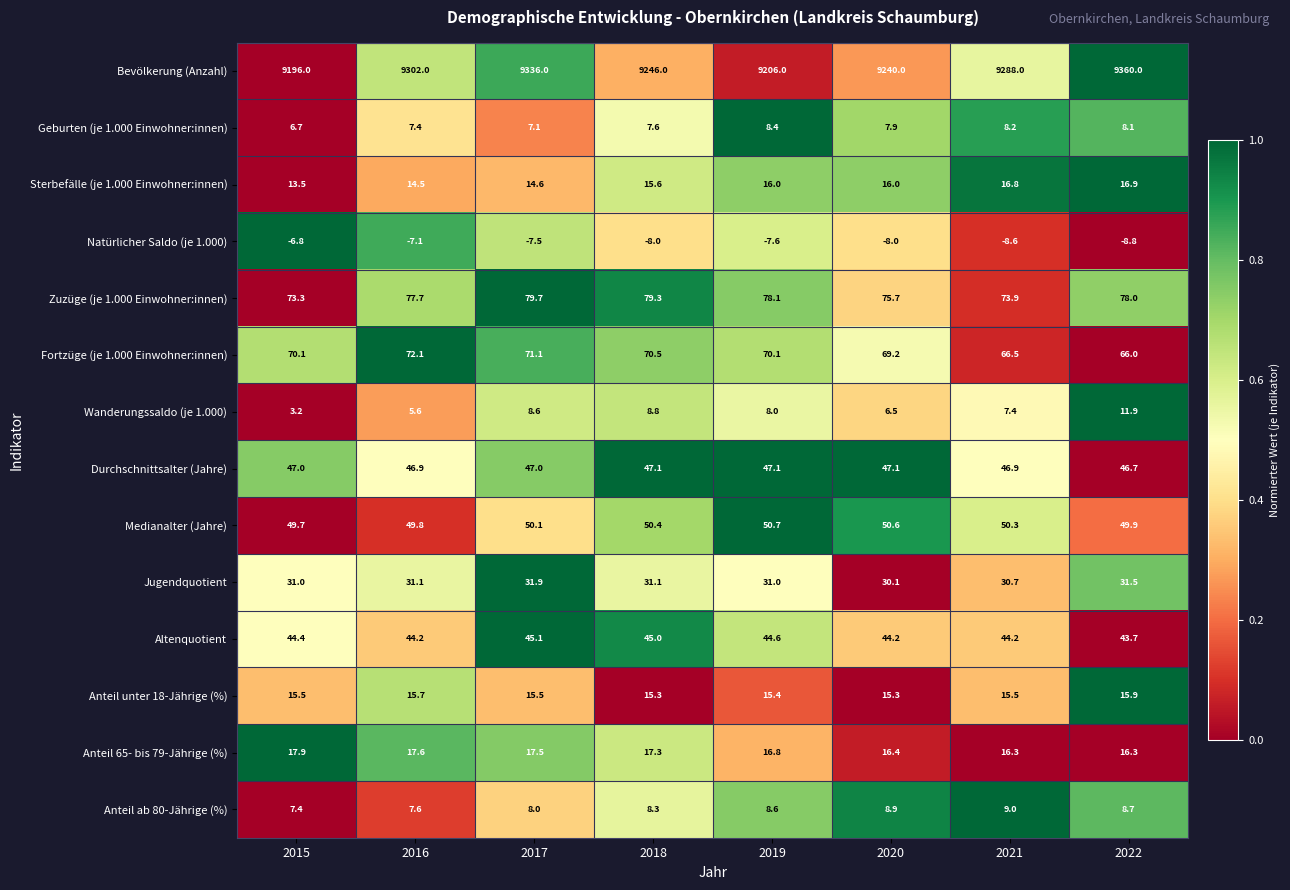

At 2016, list the series in order from smallest to largest.

Natürlicher Saldo (je 1.000), Wanderungssaldo (je 1.000), Geburten (je 1.000 Einwohner:innen), Anteil ab 80-Jährige (%), Sterbefälle (je 1.000 Einwohner:innen), Anteil unter 18-Jährige (%), Anteil 65- bis 79-Jährige (%), Jugendquotient, Altenquotient, Durchschnittsalter (Jahre), Medianalter (Jahre), Fortzüge (je 1.000 Einwohner:innen), Zuzüge (je 1.000 Einwohner:innen), Bevölkerung (Anzahl)